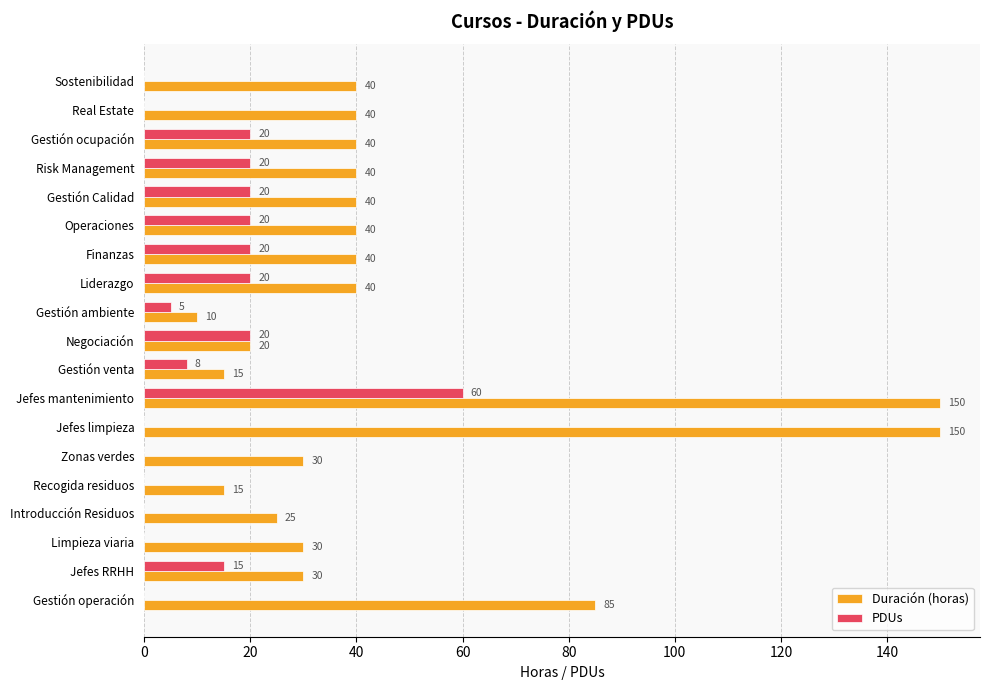

At which label is Duración (horas) closest to 80?

Gestión operación